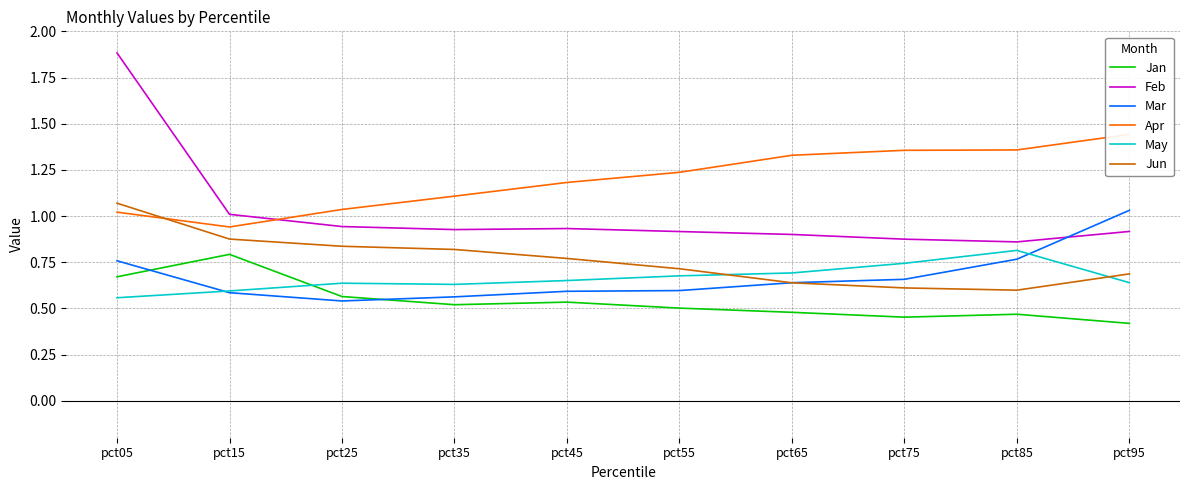

What is the difference between the maximum and second lowest values in the Jun series?

0.5